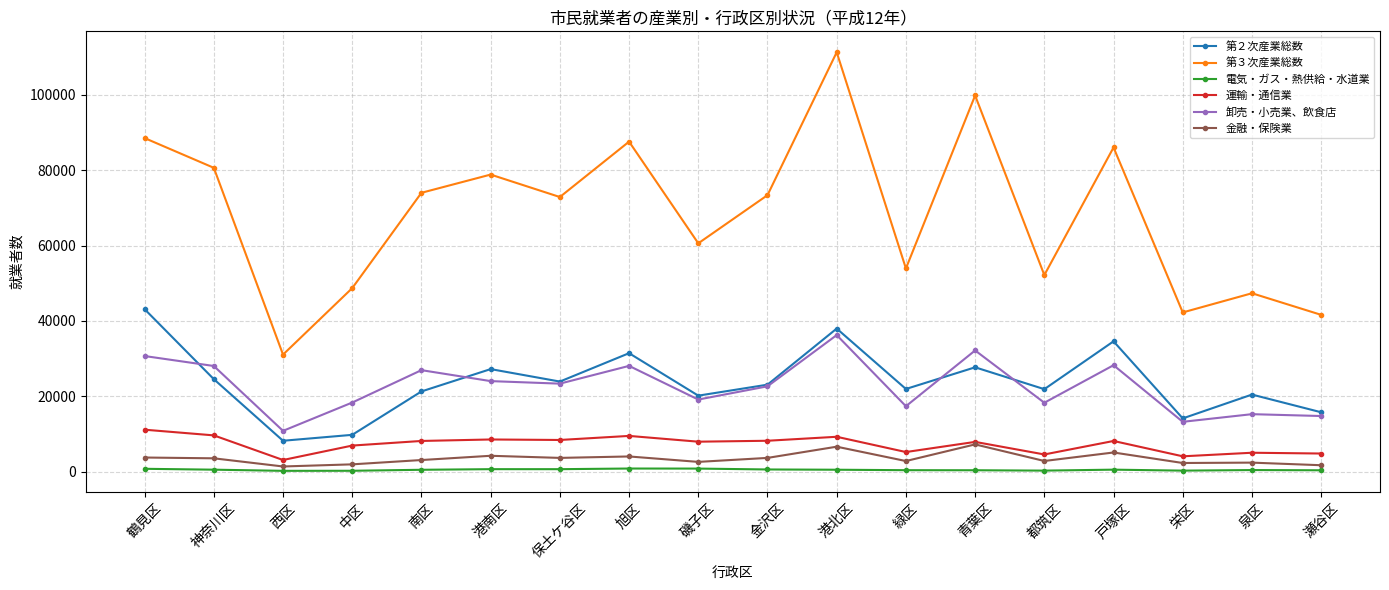

What position from the right is 南区?

14